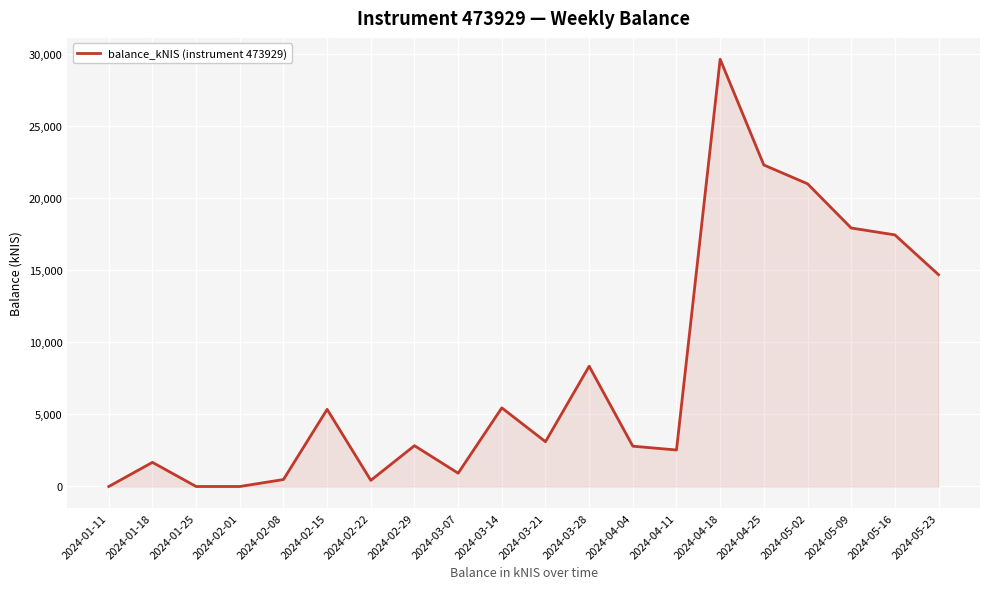

True or false: the data shows 519.9 at 2024-04-11.

False